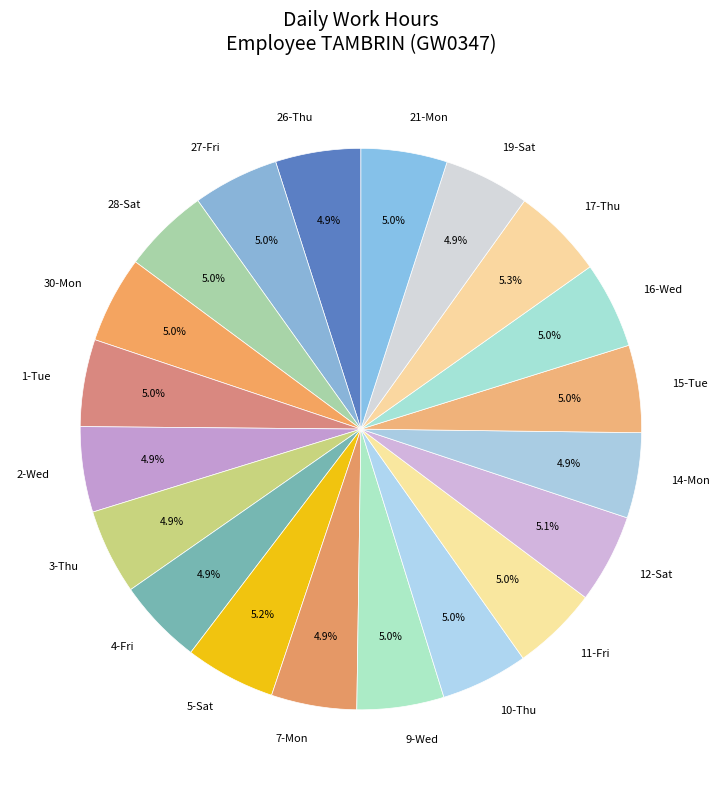

To the nearest percent, what is the average slice percentage?

5%